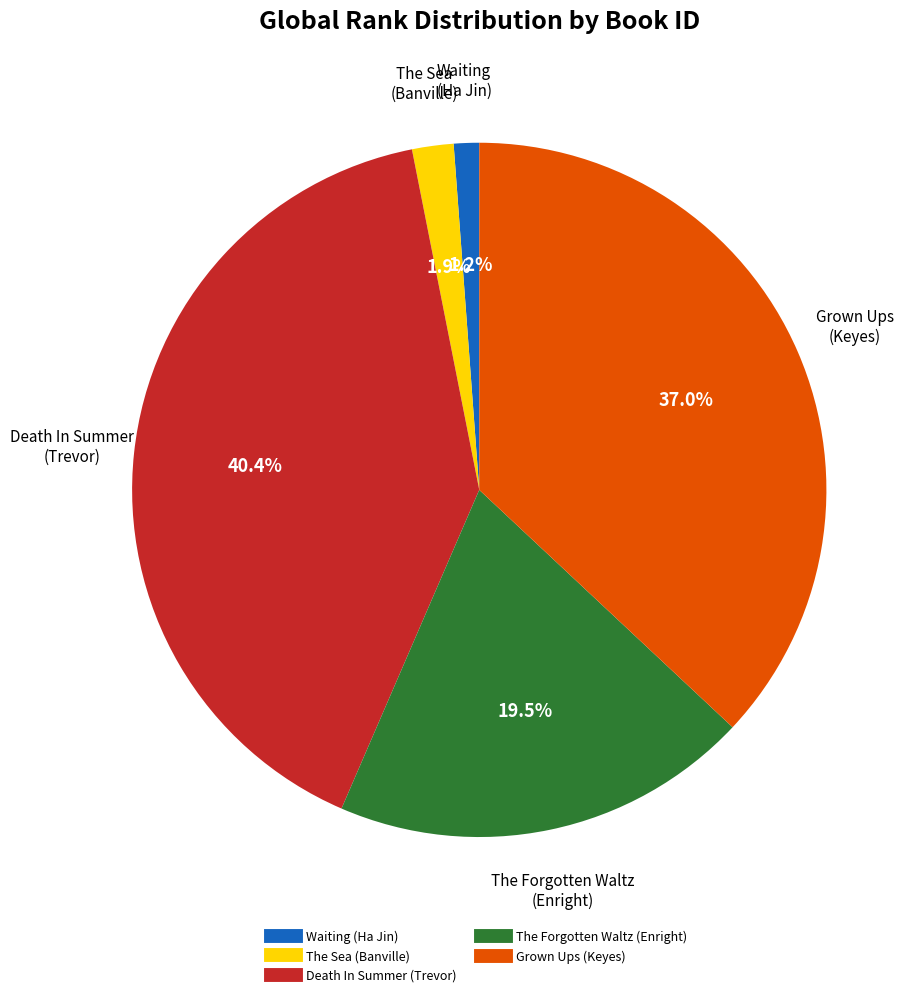

How many slices are in this pie chart?

5